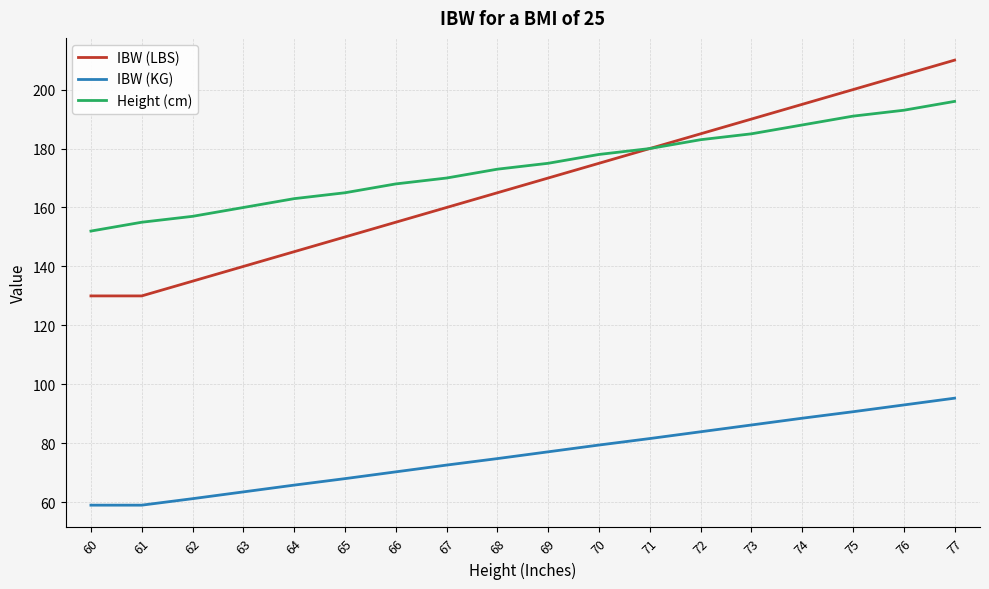

What is the difference between the Height (cm) values at 77 and 62?

39.0